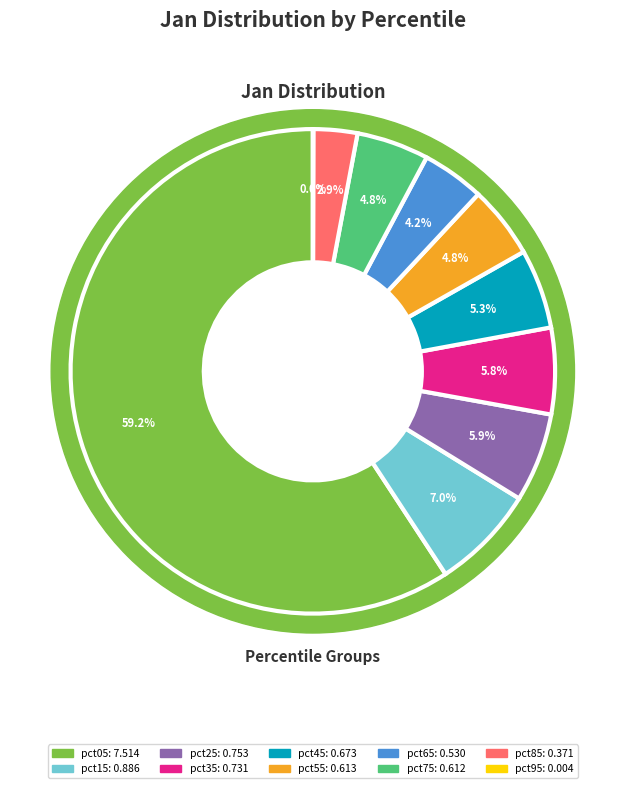

Is it true that pct55 is 5% of the pie?

True